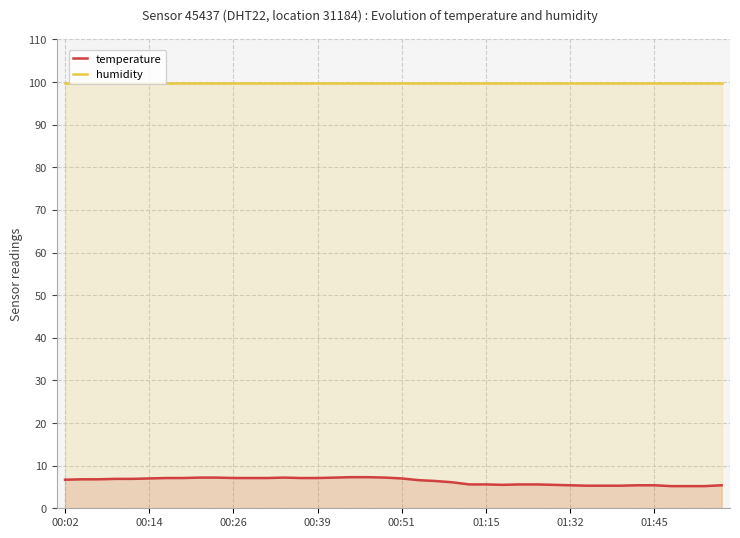

Reading left to right, extract all data points from this chart.

temperature: 6.7	6.8	6.8	6.9	6.9	7.0	7.1	7.1	7.2	7.2	7.1	7.1	7.1	7.2	7.1	7.1	7.2	7.3	7.3	7.2	7.0	6.6	6.4	6.1	5.6	5.6	5.5	5.6	5.6	5.5	5.4	5.3	5.3	5.3	5.4	5.4	5.2	5.2	5.2	5.4
humidity: 99.9	99.9	99.9	99.9	99.9	99.9	99.9	99.9	99.9	99.9	99.9	99.9	99.9	99.9	99.9	99.9	99.9	99.9	99.9	99.9	99.9	99.9	99.9	99.9	99.9	99.9	99.9	99.9	99.9	99.9	99.9	99.9	99.9	99.9	99.9	99.9	99.9	99.9	99.9	99.9